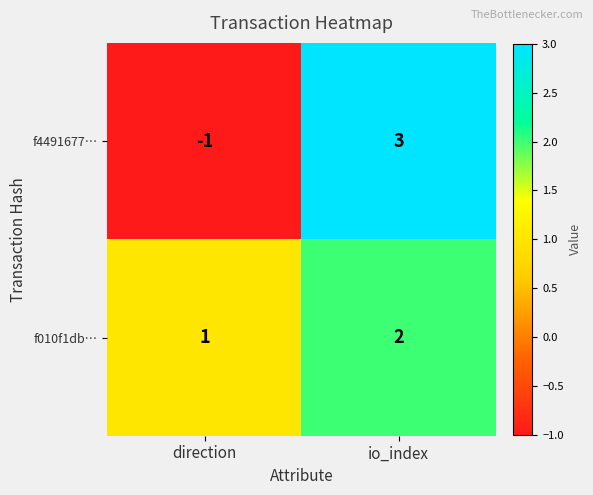

Which series has the widest spread of values?

f4491677…